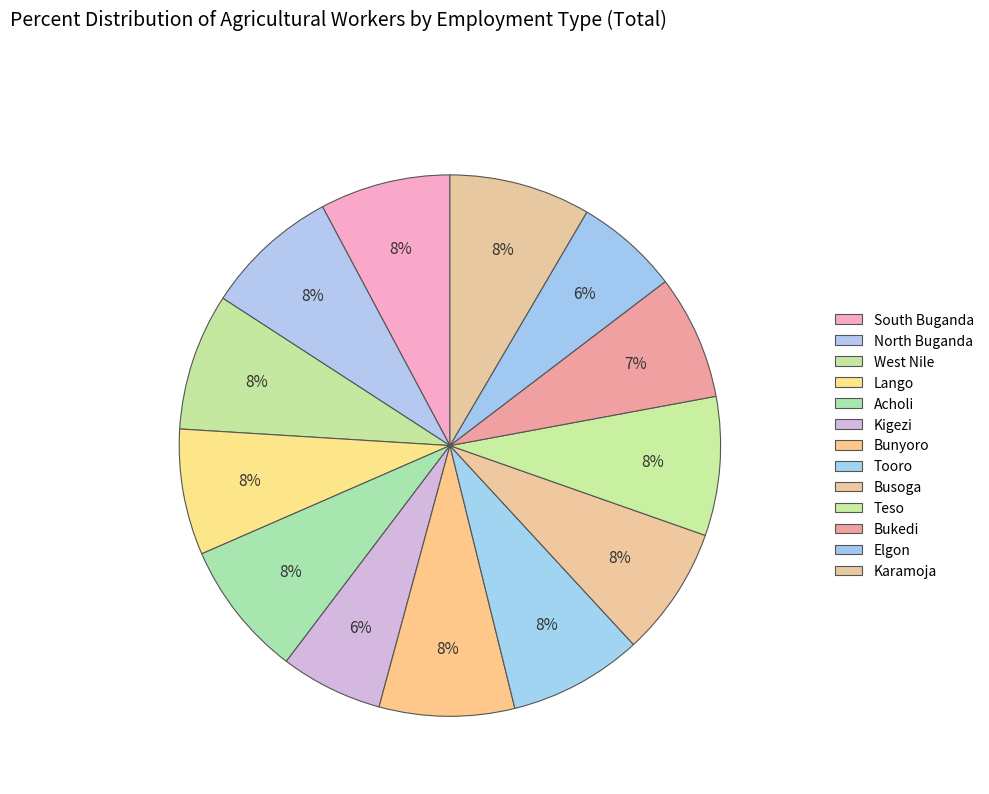

How many segments does this pie chart have?

13